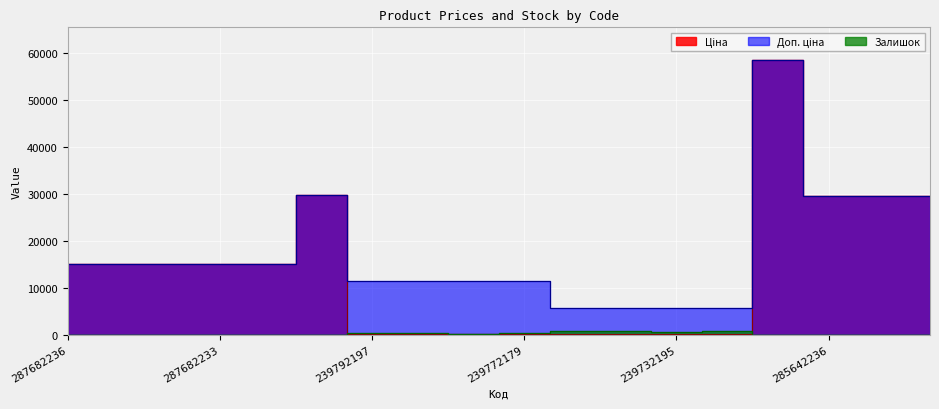

Is the value of Ціна at 239792196 greater than the value of Залишок at 239792196?

No